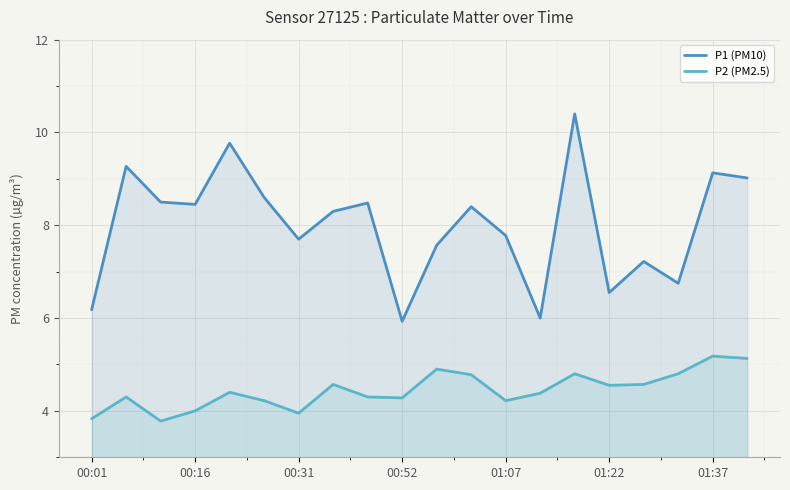

How many values in the P1 (PM10) series exceed 8?

11